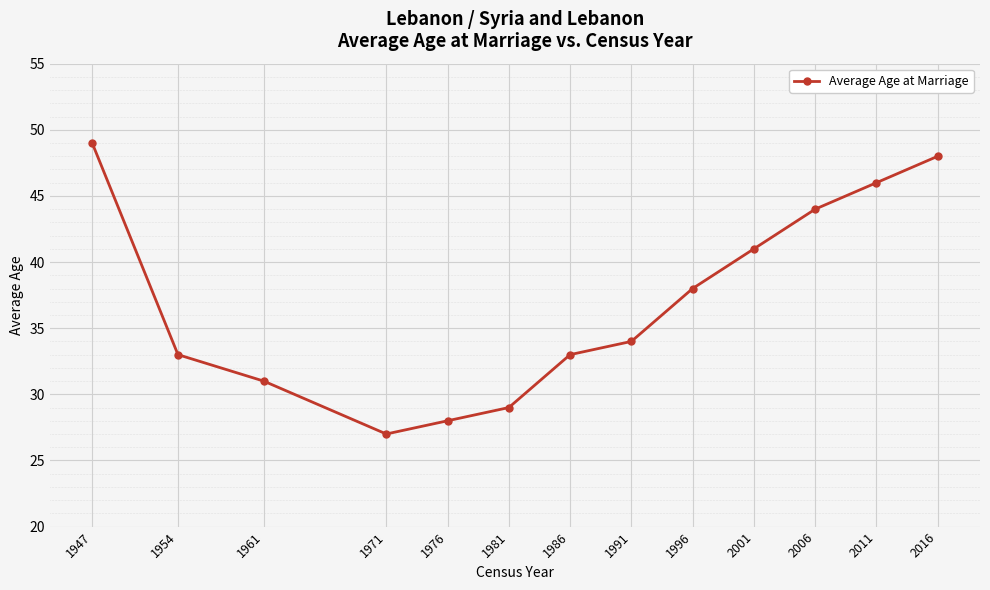

The chart shows a value of 48 at 2016. True or false?

True